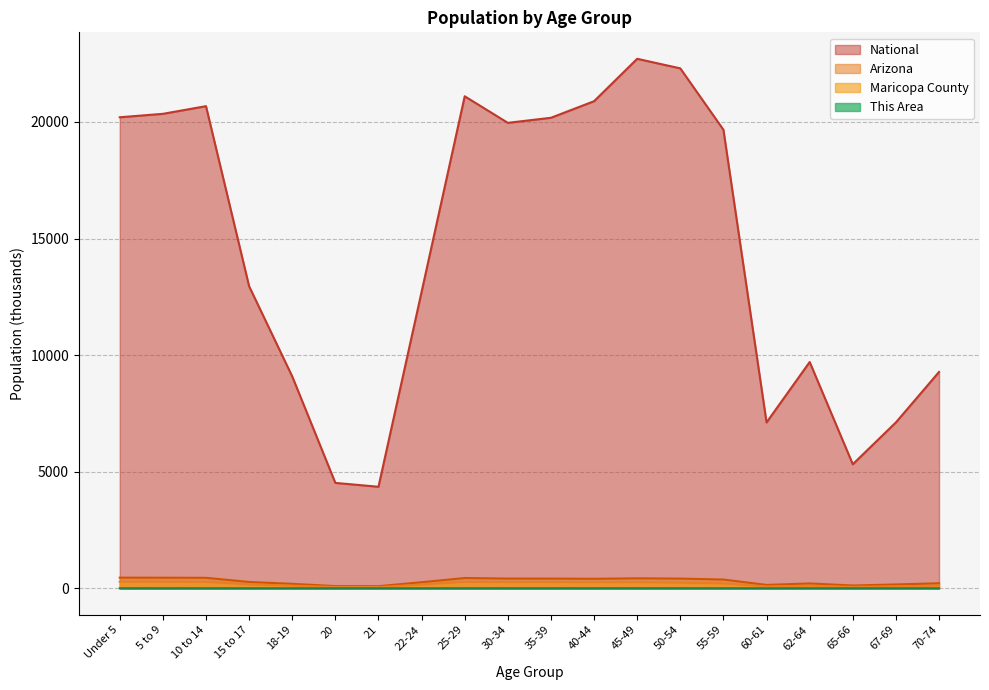

How many lines are shown in the chart?

4